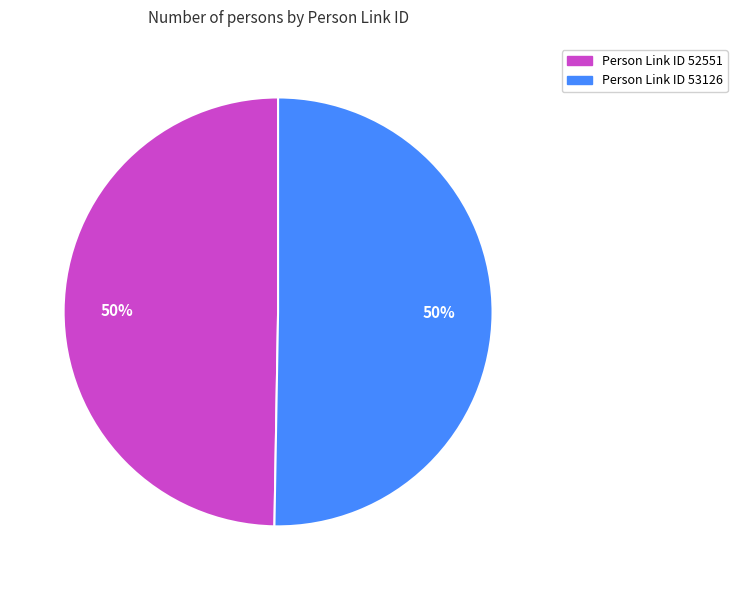

How many slices are in this pie chart?

2